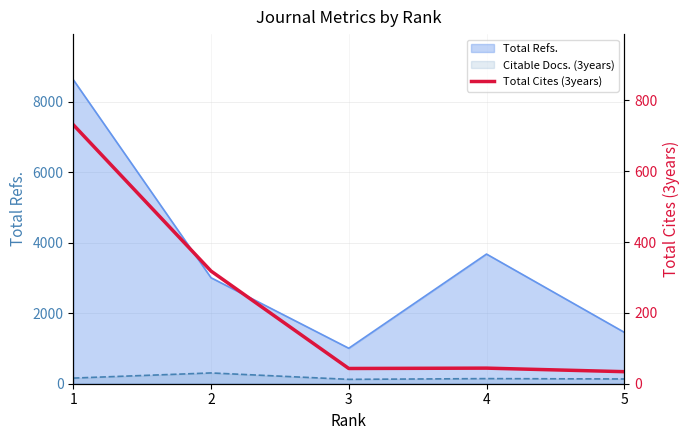

True or false: there are more than 2 points higher than both neighbors.

False